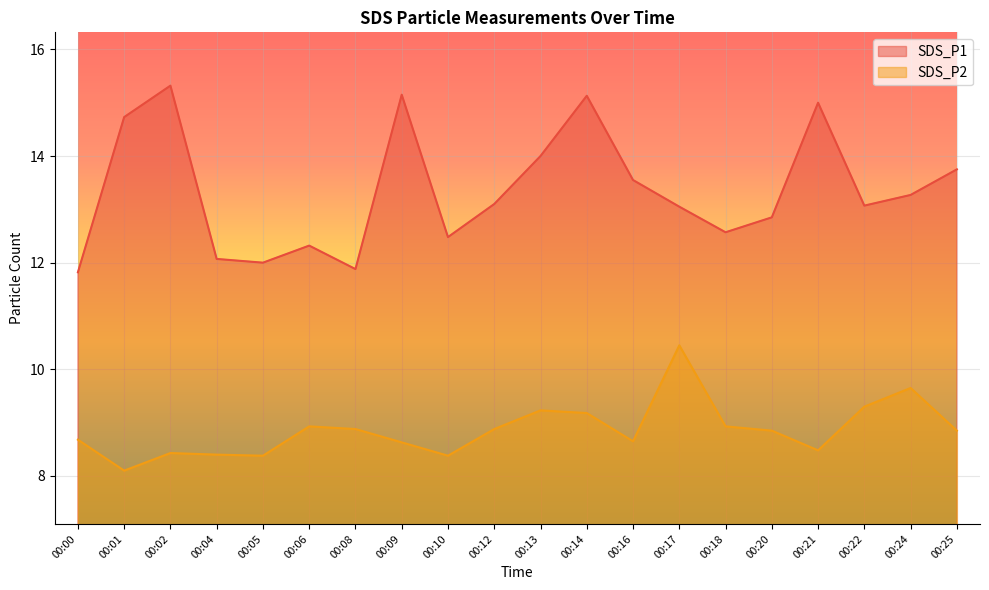

What is the lowest value of the SDS_P2 series?

8.1